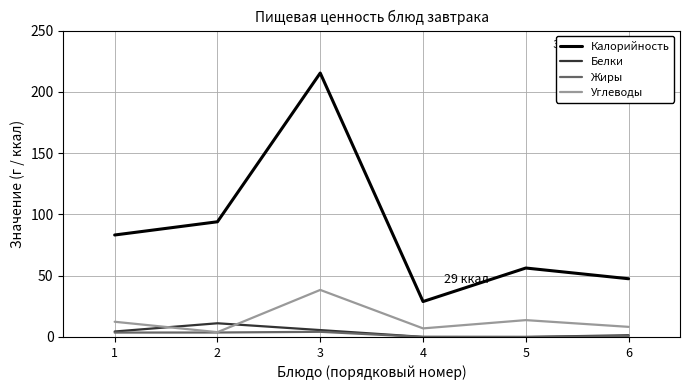

List the labels in order of Калорийность value, largest first.

3, 2, 1, 5, 6, 4